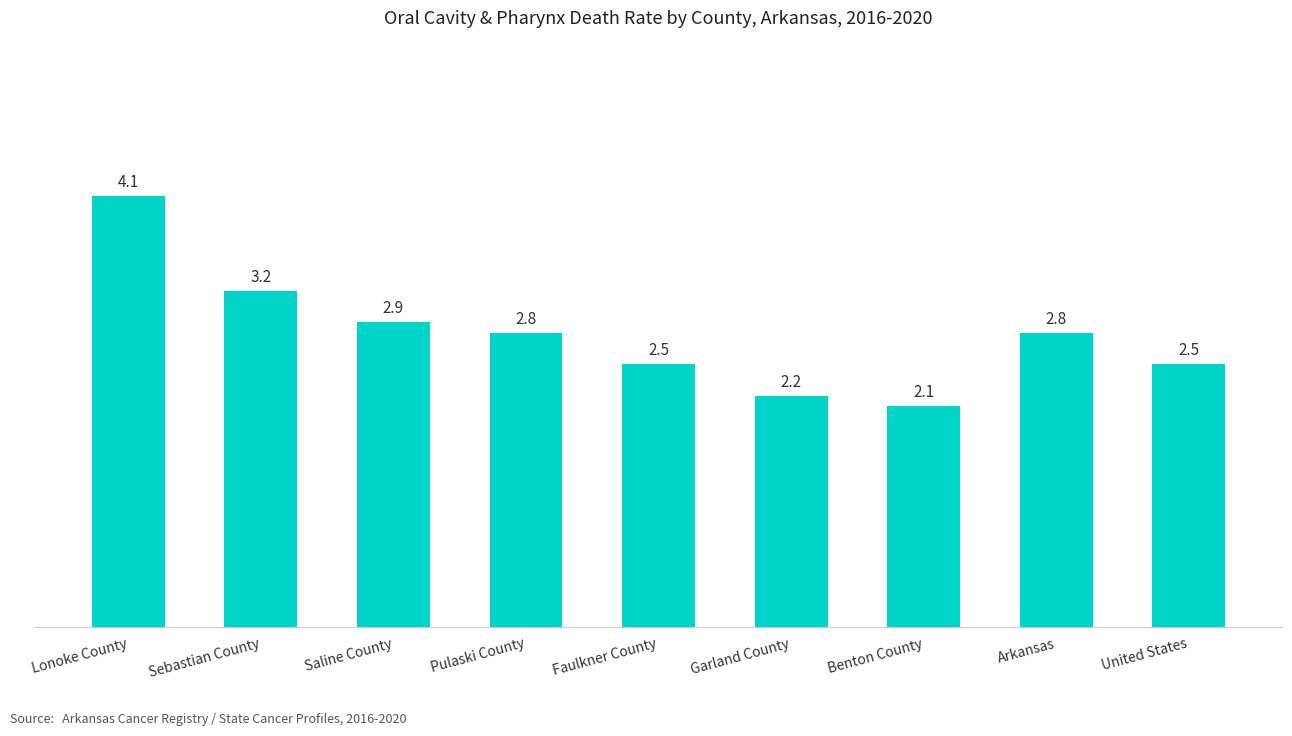

What is the sum of all values?

25.1